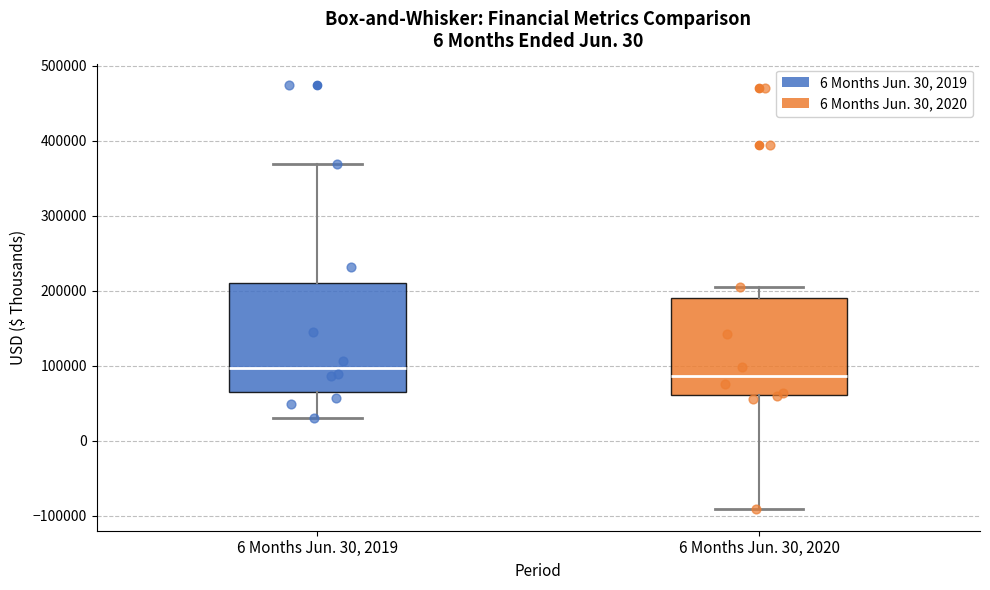

Where is the upper edge of the box for 6 Months Jun. 30, 2019 on the y-axis? The values are not printed on the chart, so give them approximately, as read against the axis.

210000